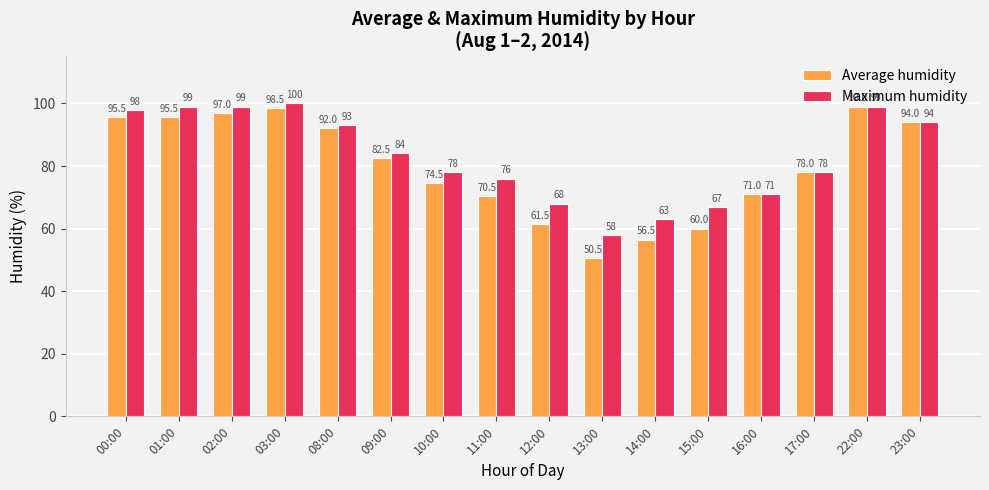

What is the maximum value shown in the chart?

100.0